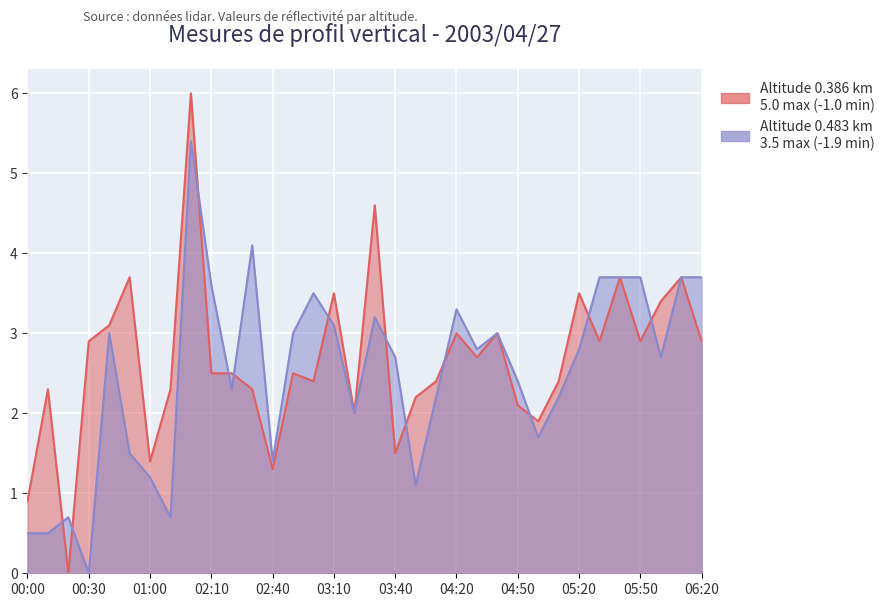

Where is 0.483 nearest to the value 2?

03:20